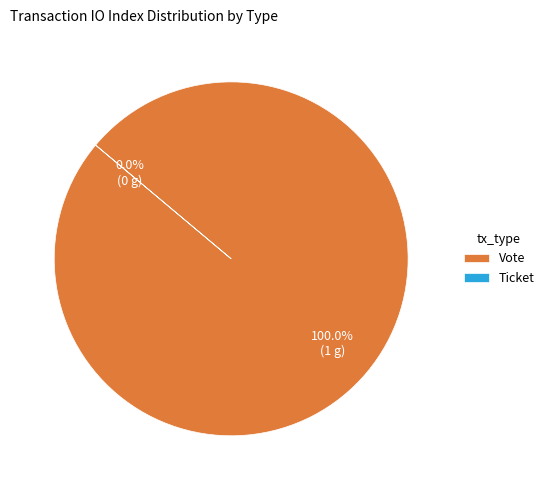

Is it true that Vote is 91% of the pie?

False